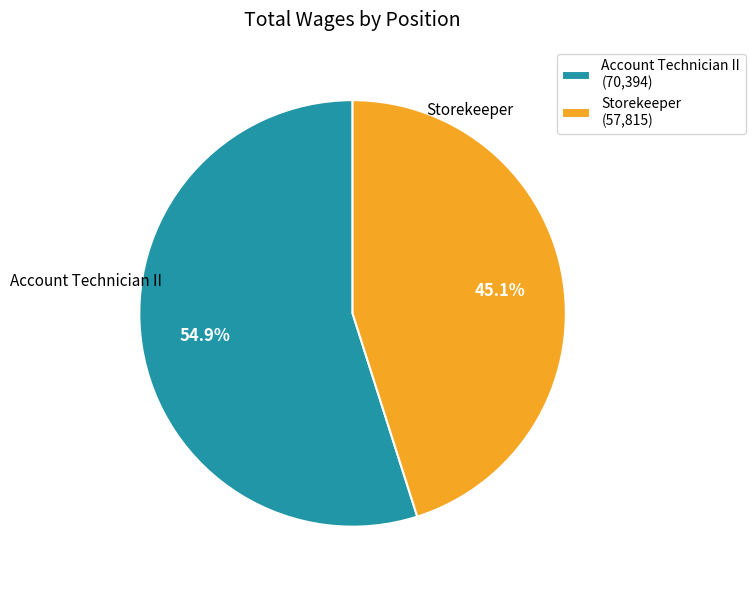

Which has a higher value, Account Technician II or Storekeeper?

Account Technician II